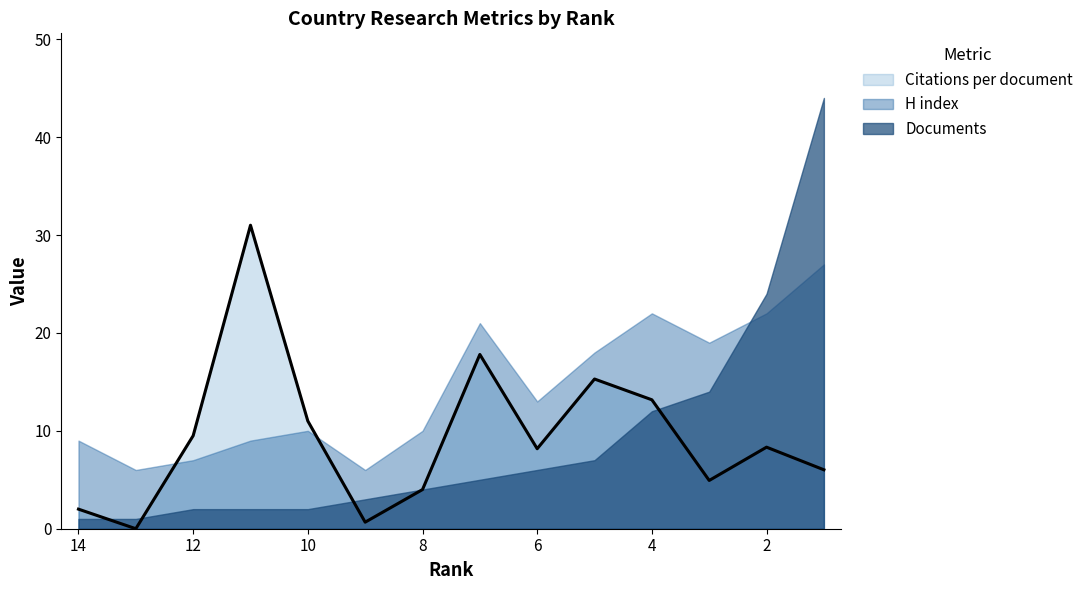

At how many categories does at least one series exceed 3?

14